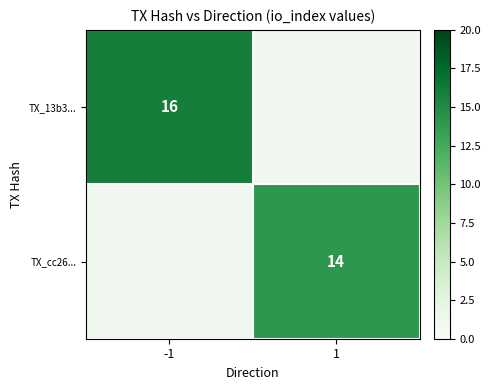

Between 1 and -1, which is larger?

-1